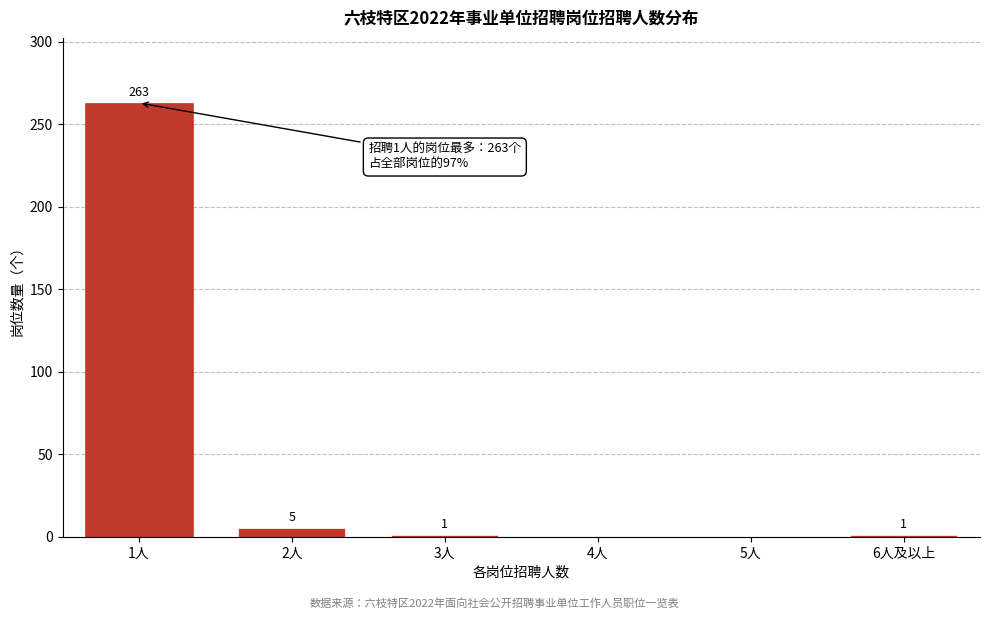

Reading left to right, what are all the values shown in this chart?

1人=263	2人=5	3人=1	4人=0	5人=0	6人及以上=1